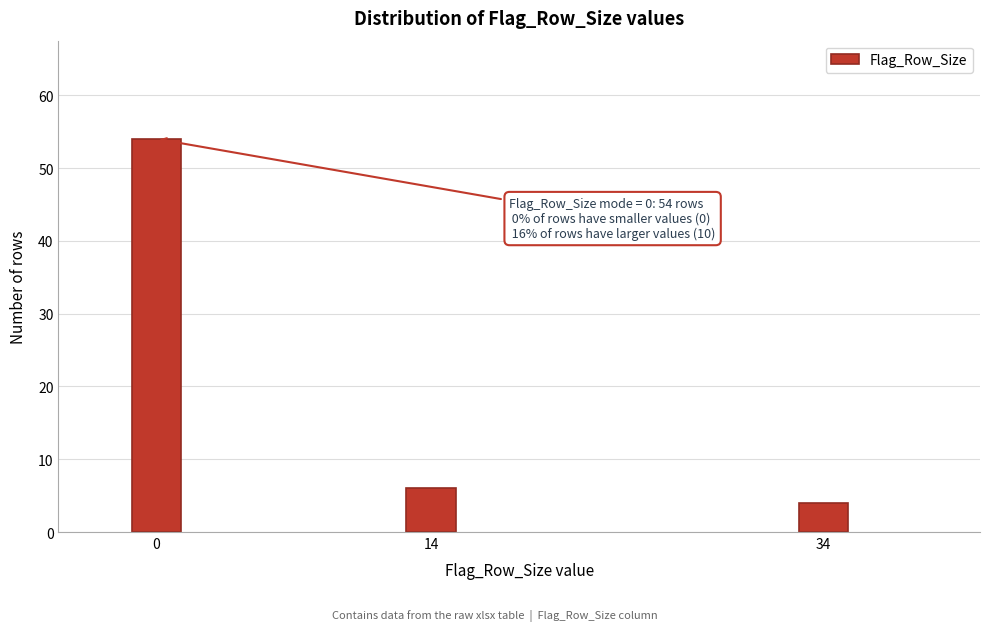

Reading right to left, transcribe all the data shown in this chart.

34=4	14=6	0=54